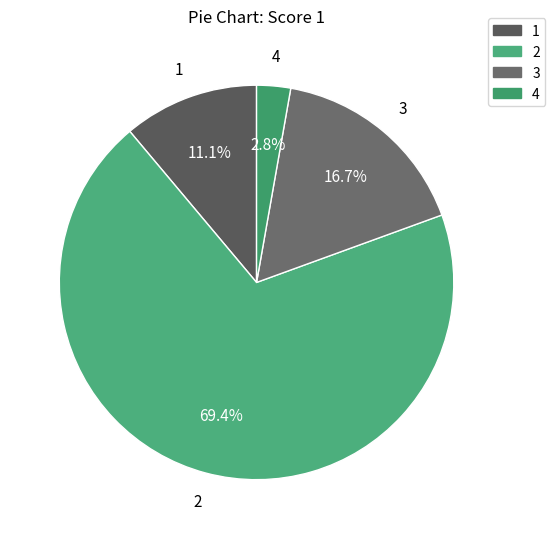

What percentage is the 3 slice, to the nearest percent?

17%